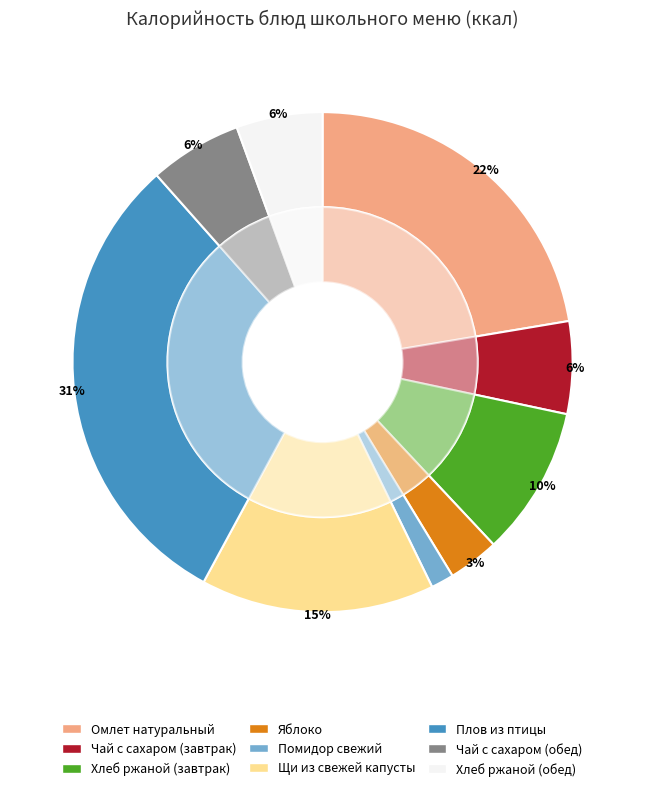

Is it true that Помидор свежий is 11% of the pie?

False